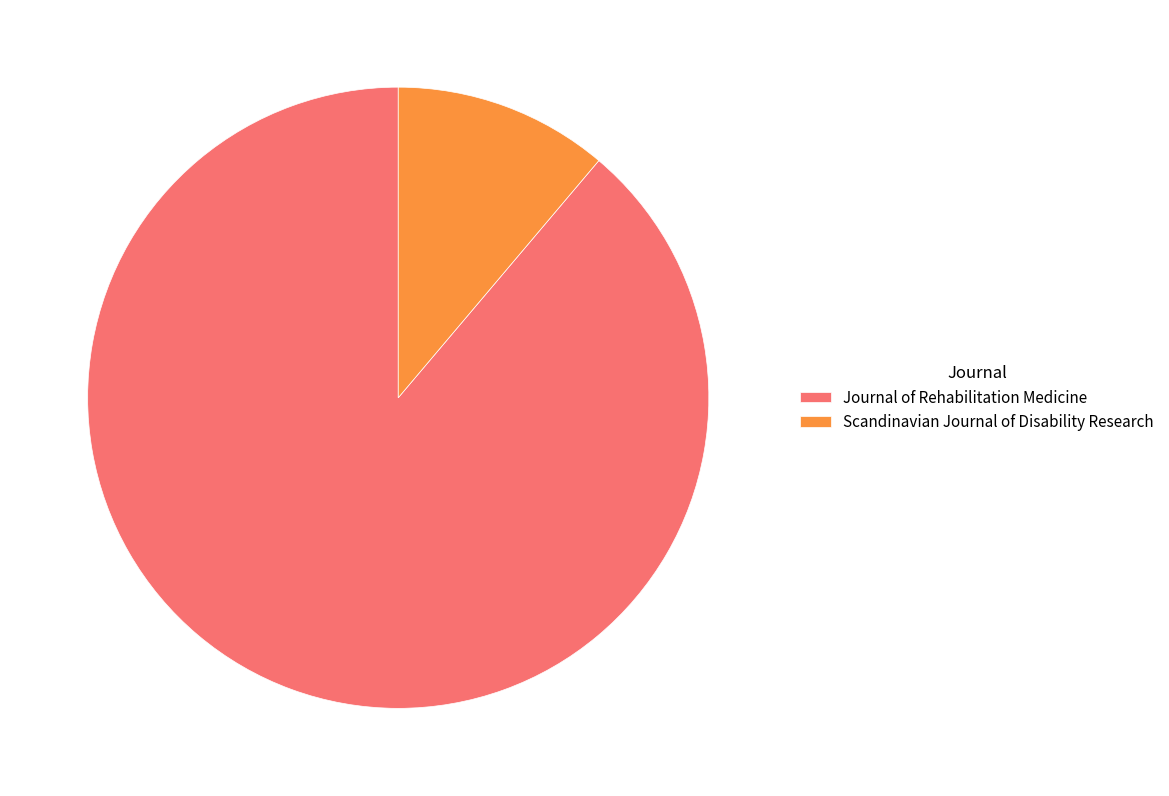

Does Journal of Rehabilitation Medicine represent more than half of the total?

Yes